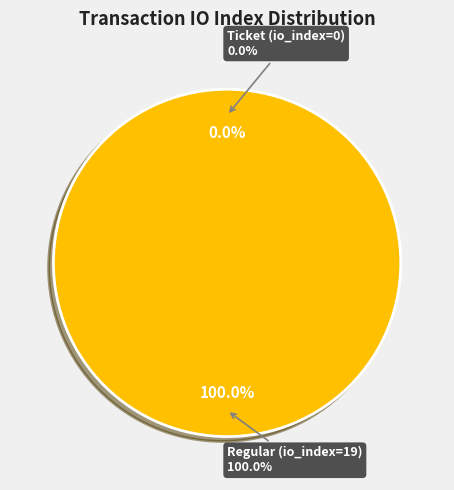

To the nearest percent, what is the average slice percentage?

50%